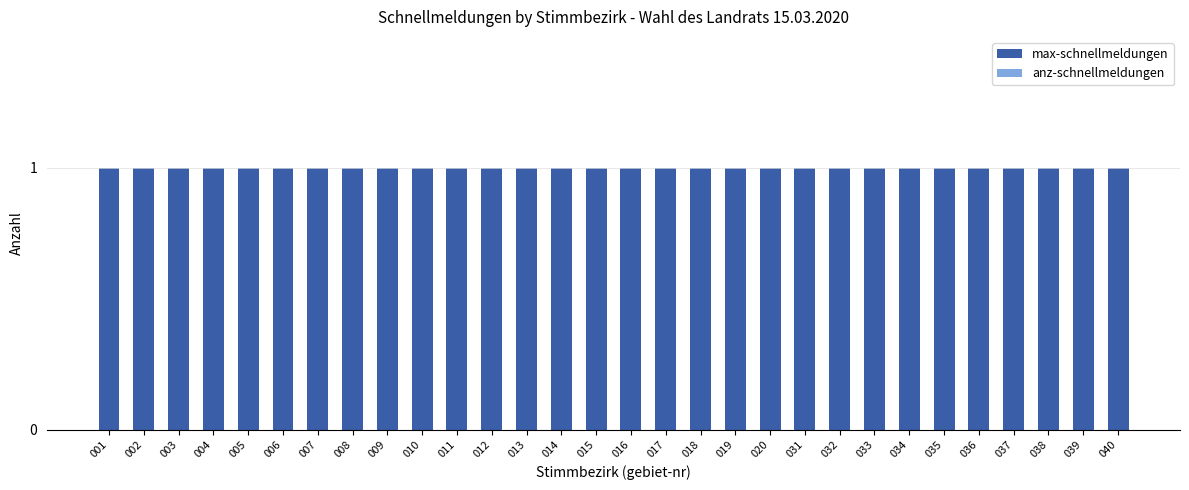

What are all the series names shown in the legend?

max-schnellmeldungen, anz-schnellmeldungen